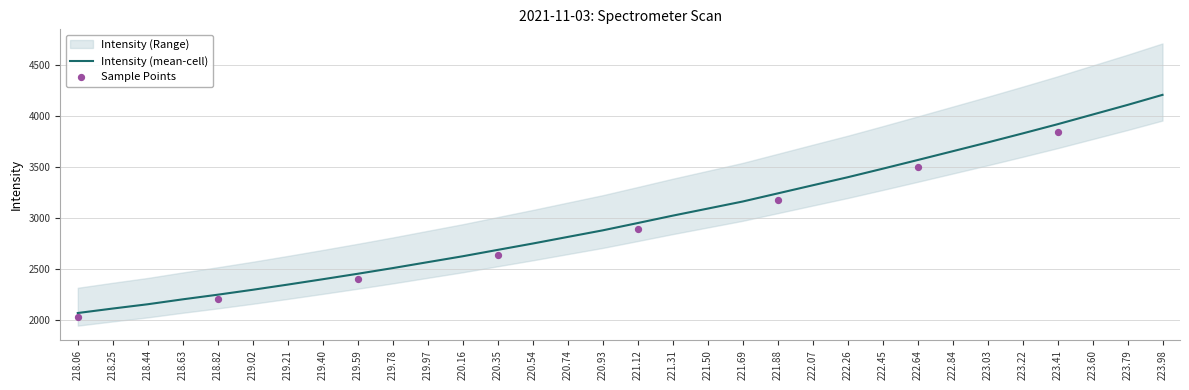

At how many categories does at least one series exceed 2519?

22